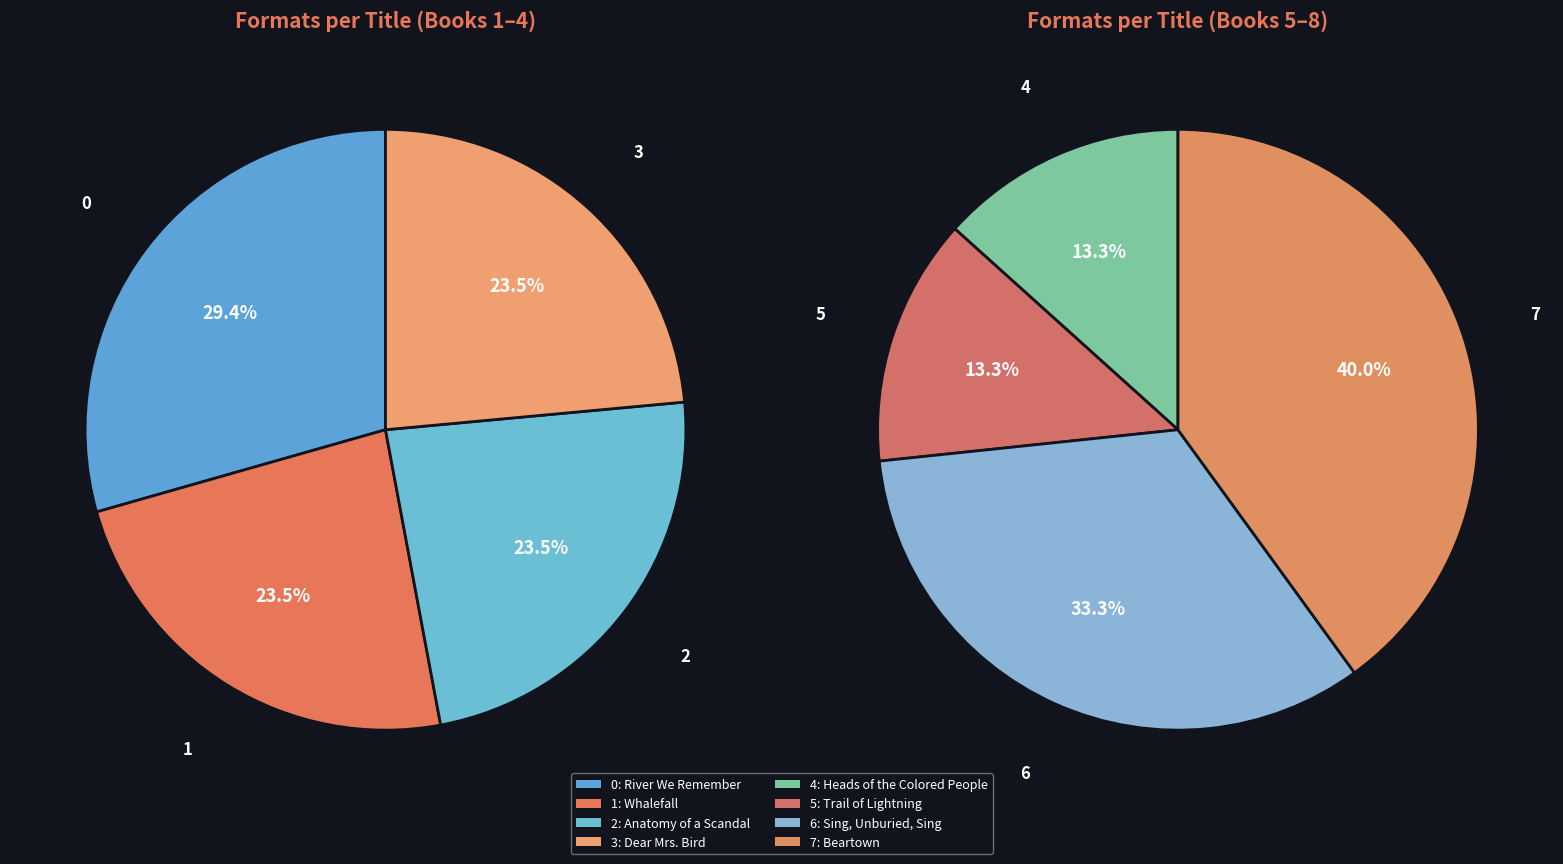

How many segments does this pie chart have?

8